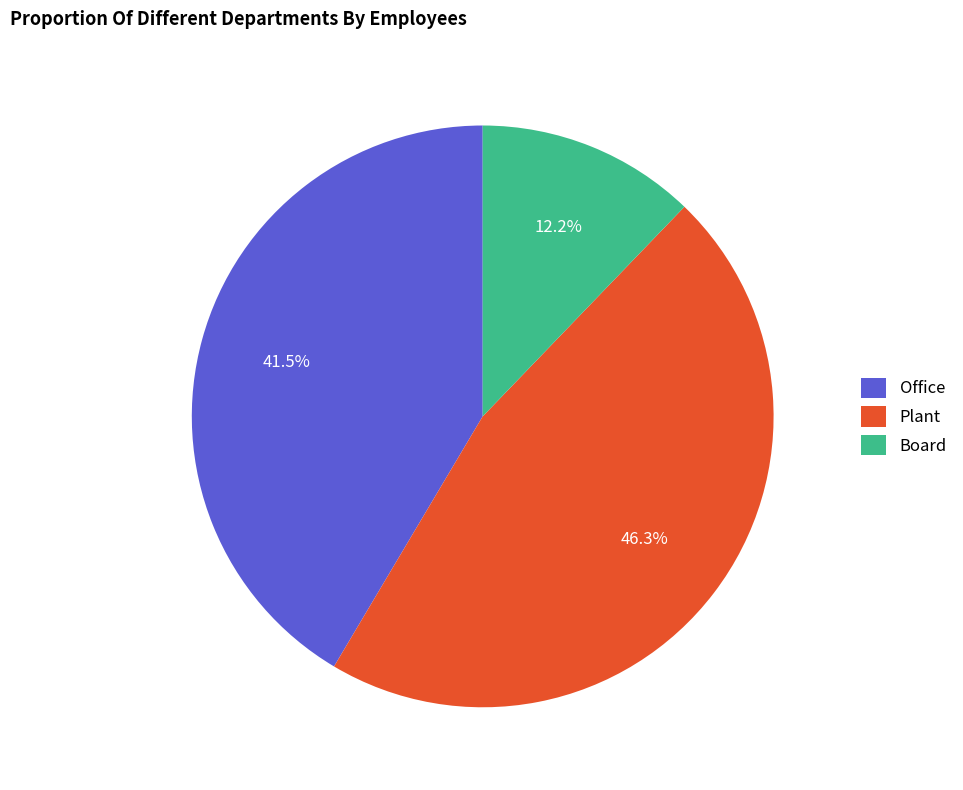

Between Office and Board, which is larger?

Office